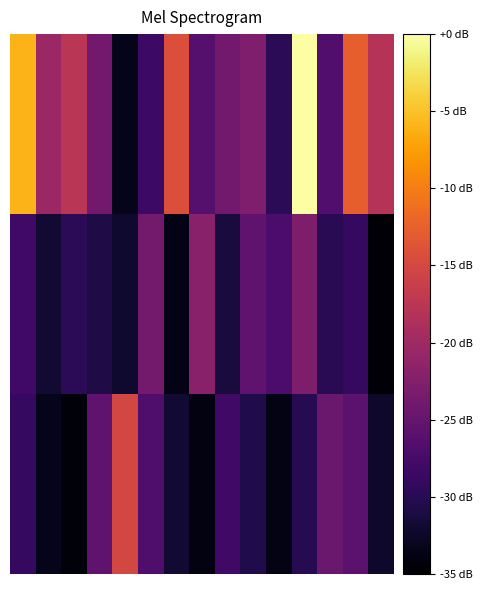

What is the smallest value displayed?

-34.5